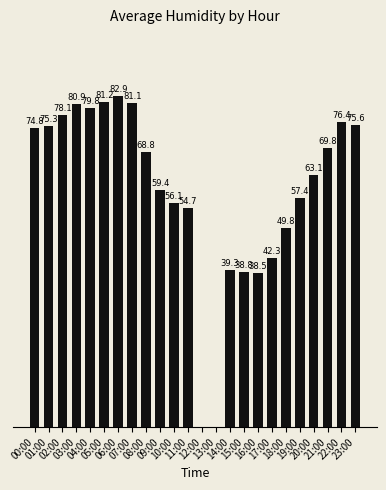

What is the change in value from 05:00 to 07:00?

-0.1